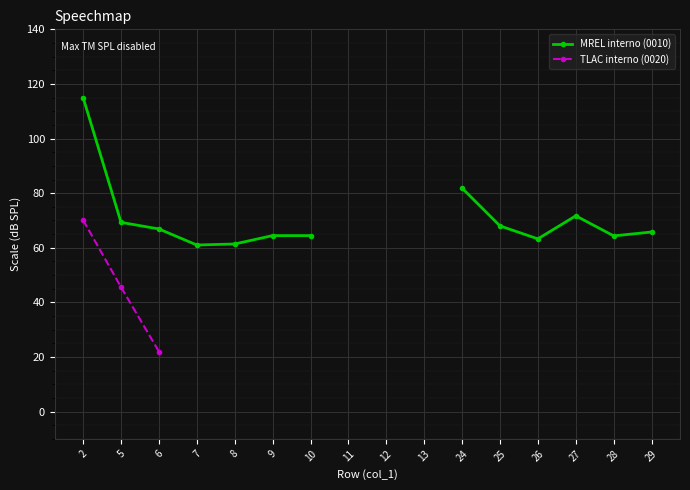

Is this an area chart (filled region under the line)?

No